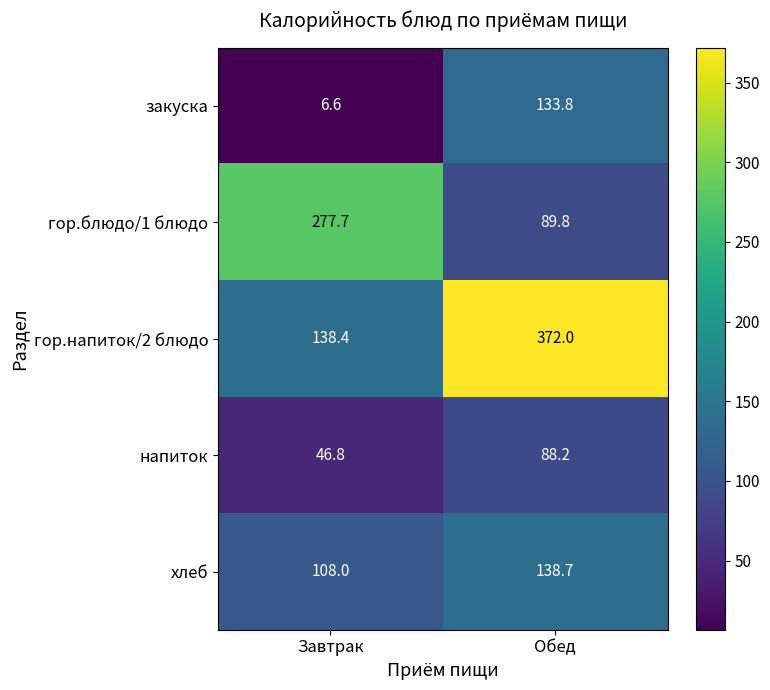

Reading left to right, what are all the values shown in this chart?

закуска: 6.6	133.8
гор.блюдо/1 блюдо: 277.7	89.8
гор.напиток/2 блюдо: 138.4	372.0
напиток: 46.8	88.2
хлеб: 108.0	138.7